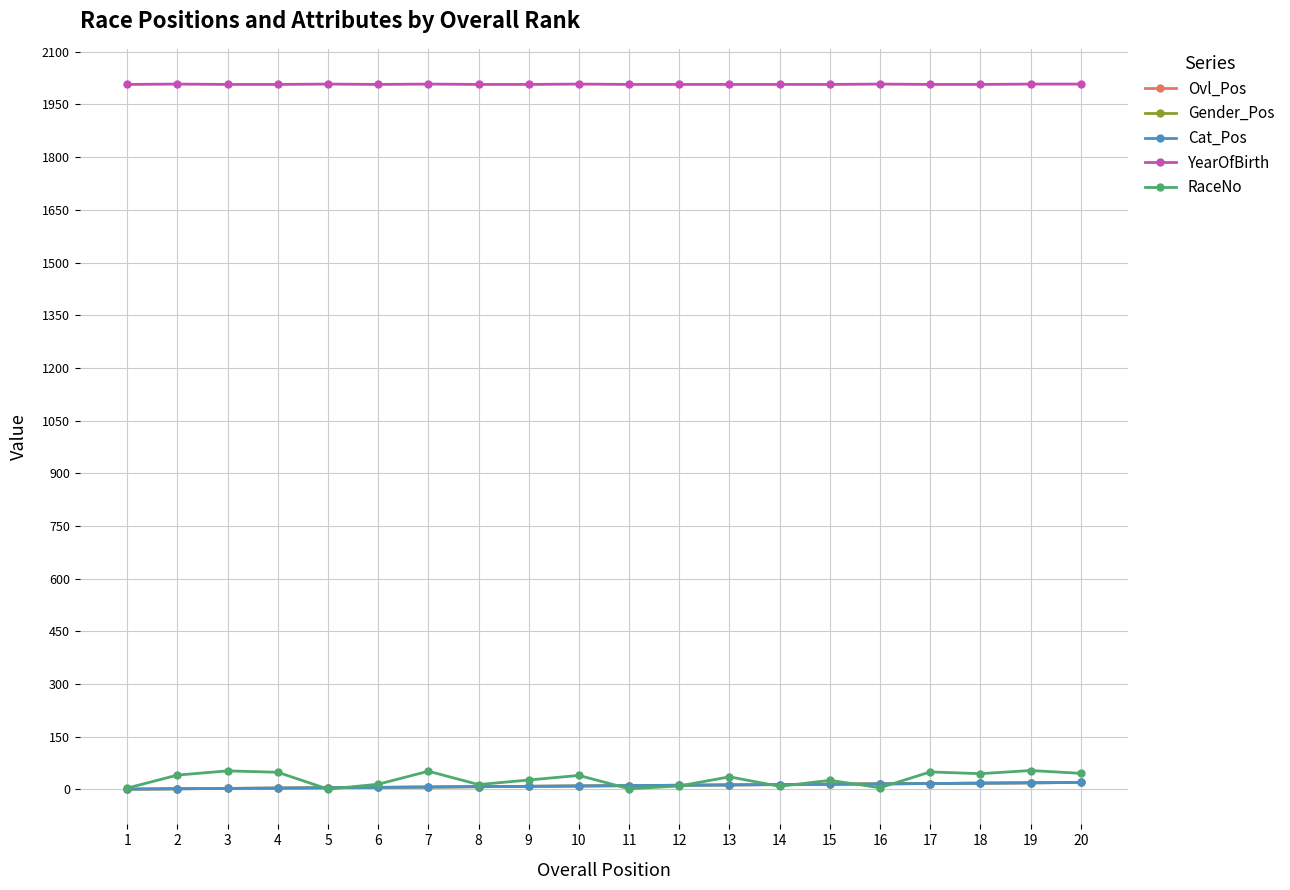

What is the lowest value of the RaceNo series?

1